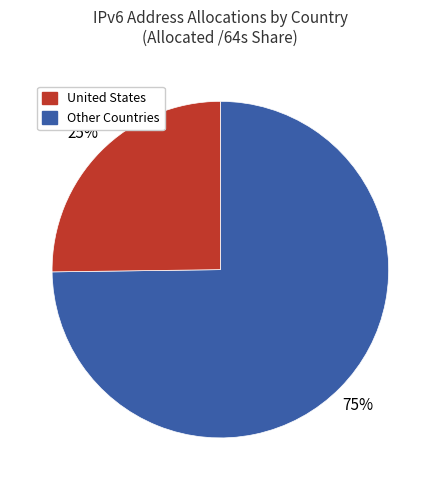

To the nearest percent, what is the difference between the largest and smallest slice percentages?

50%